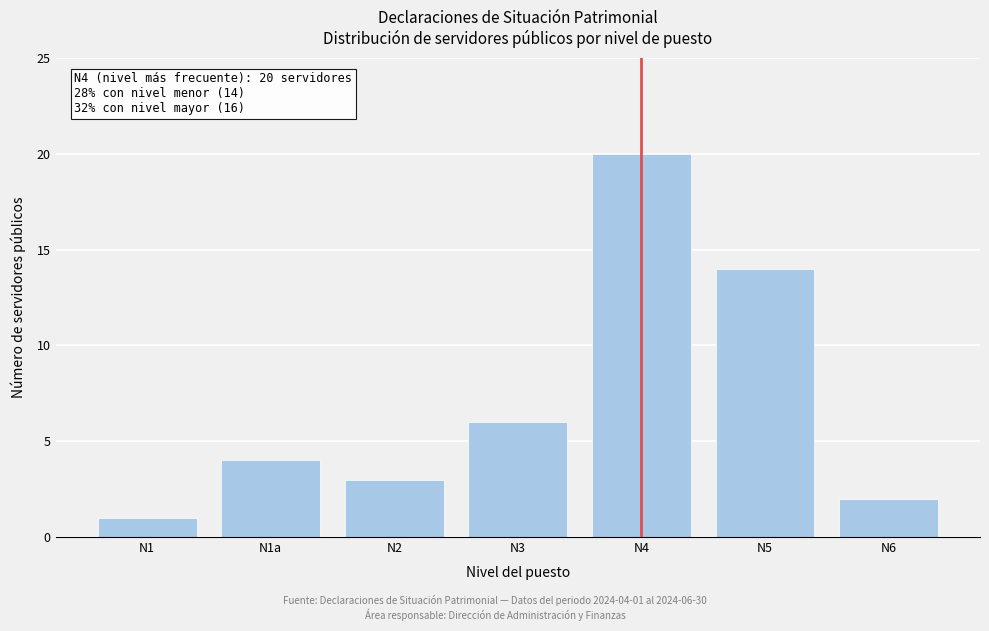

Reading left to right, what are all the values shown in this chart?

N1=1	N1a=4	N2=3	N3=6	N4=20	N5=14	N6=2